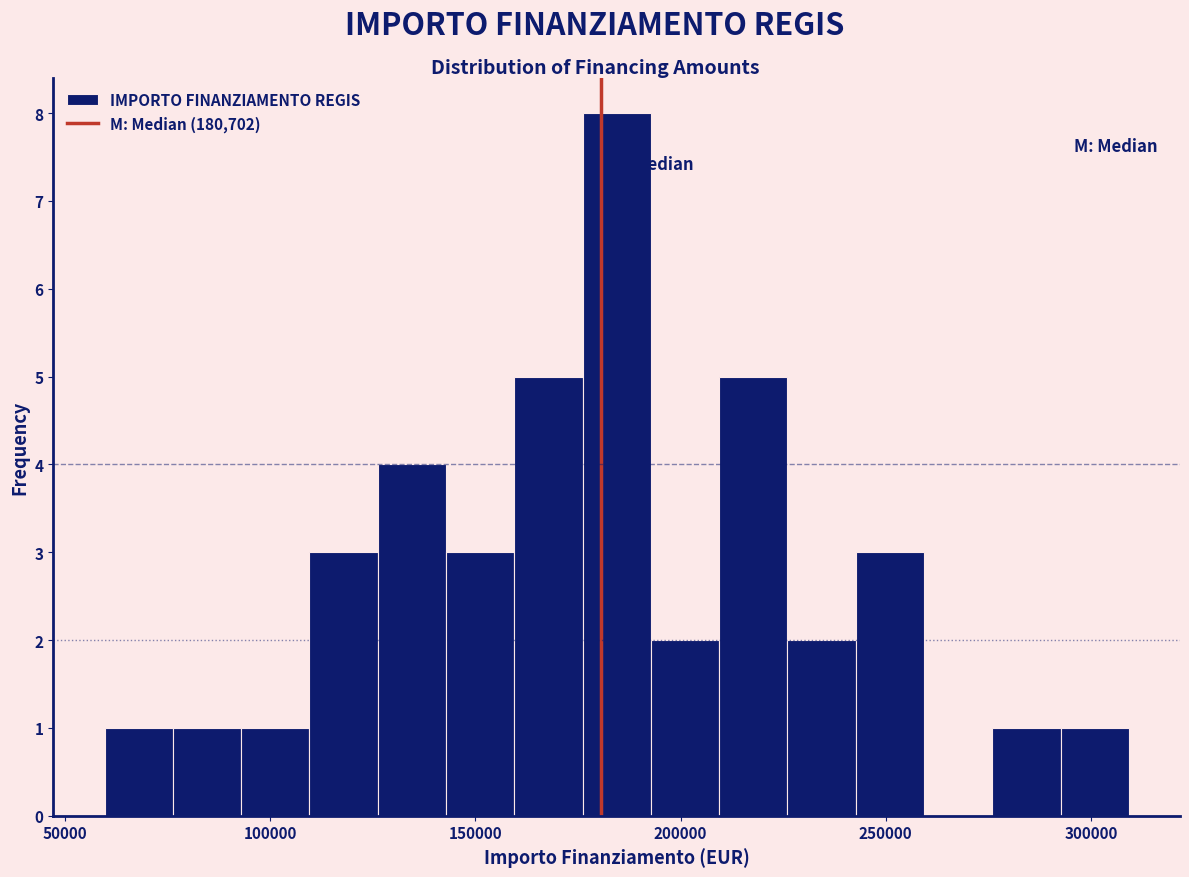

Read against the x-axis, roughly where is the centre of the tallest bar?

185000